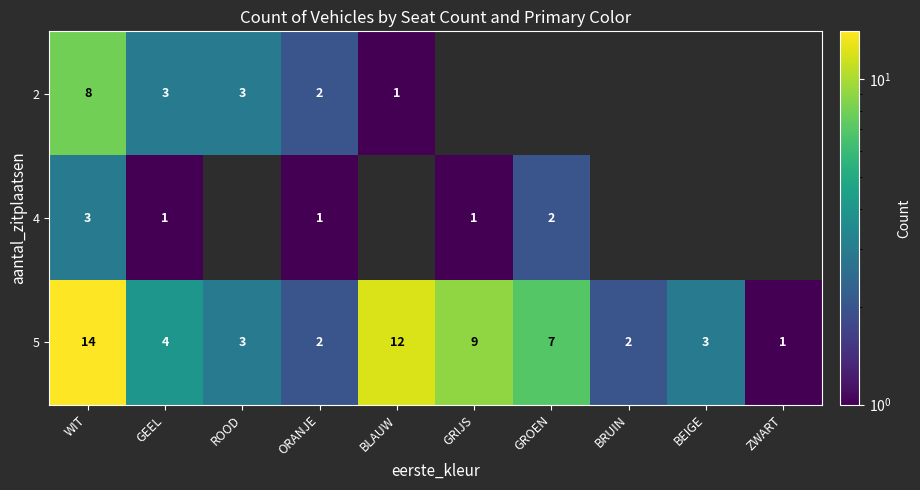

What is the total value across all series at ORANJE?

5